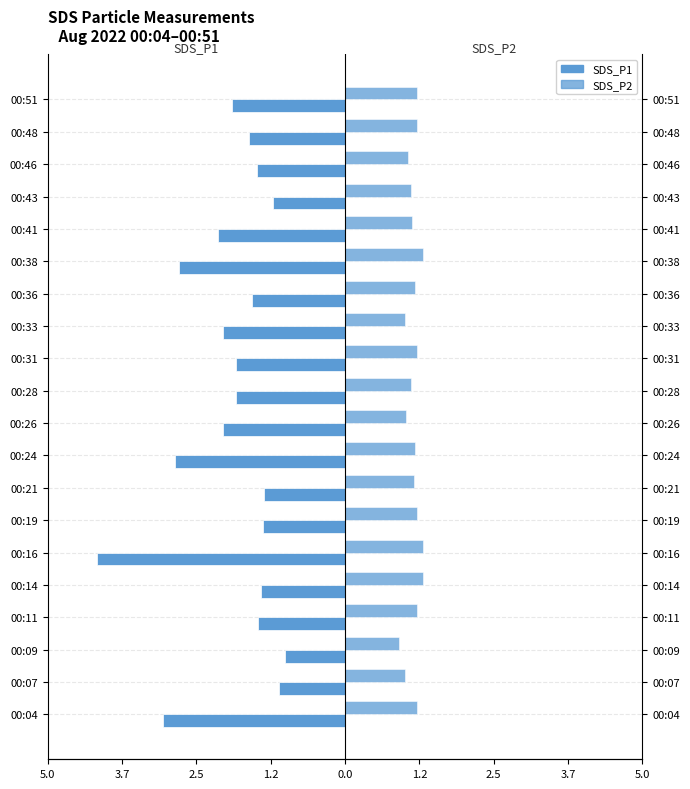

What is the minimum value for SDS_P1?

-4.2